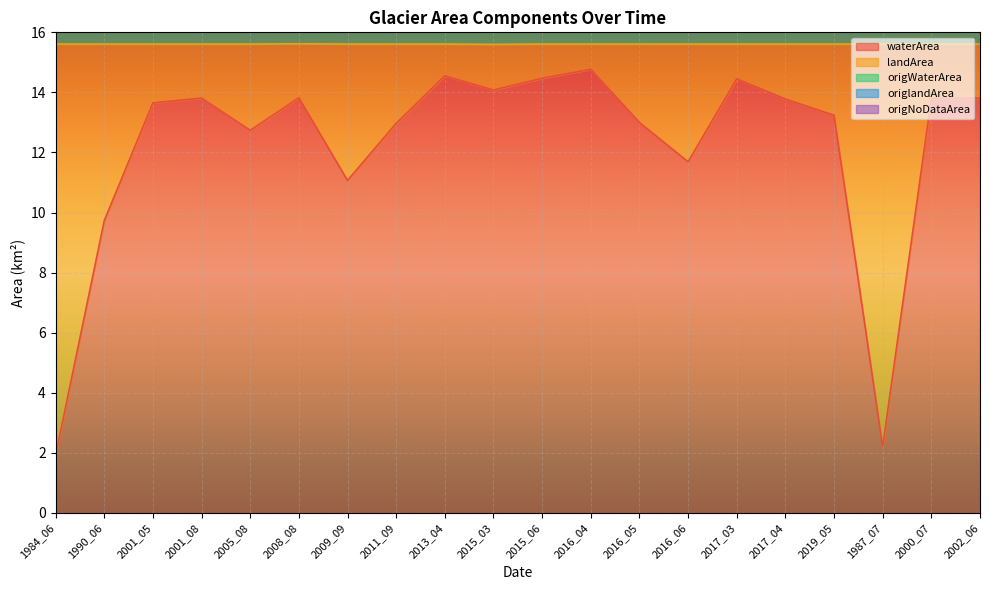

What is the label of the 6th point from the left?

2008_08